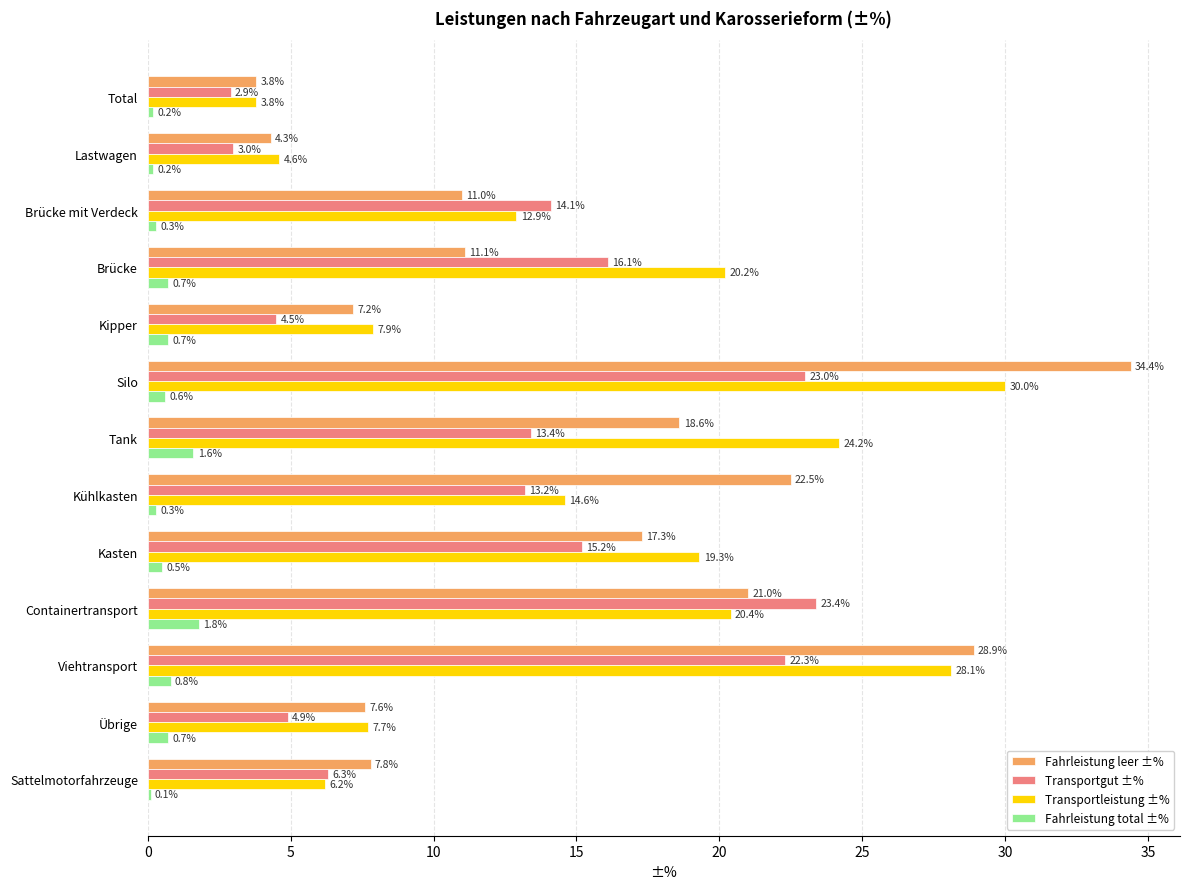

What is the sum of the Transportleistung ±% values at Kipper and Brücke mit Verdeck?

20.8